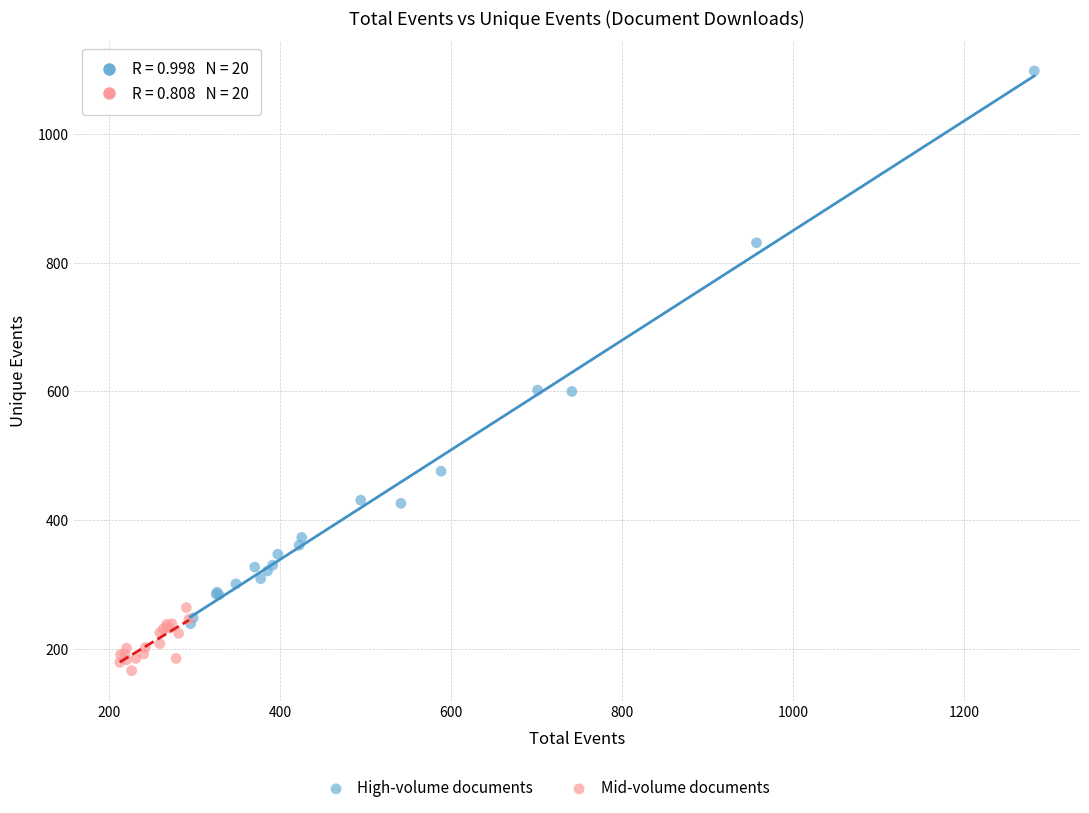

Which series reaches the maximum Y coordinate?

High-volume documents